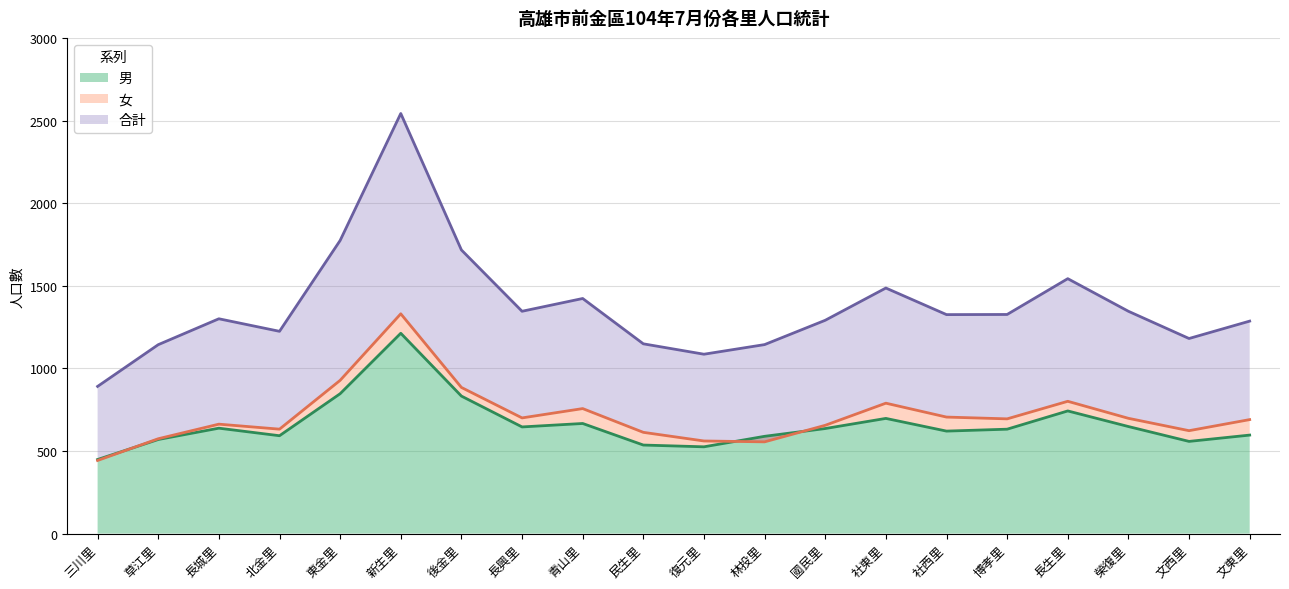

True or false: 男 and 合計 cross at least once.

False